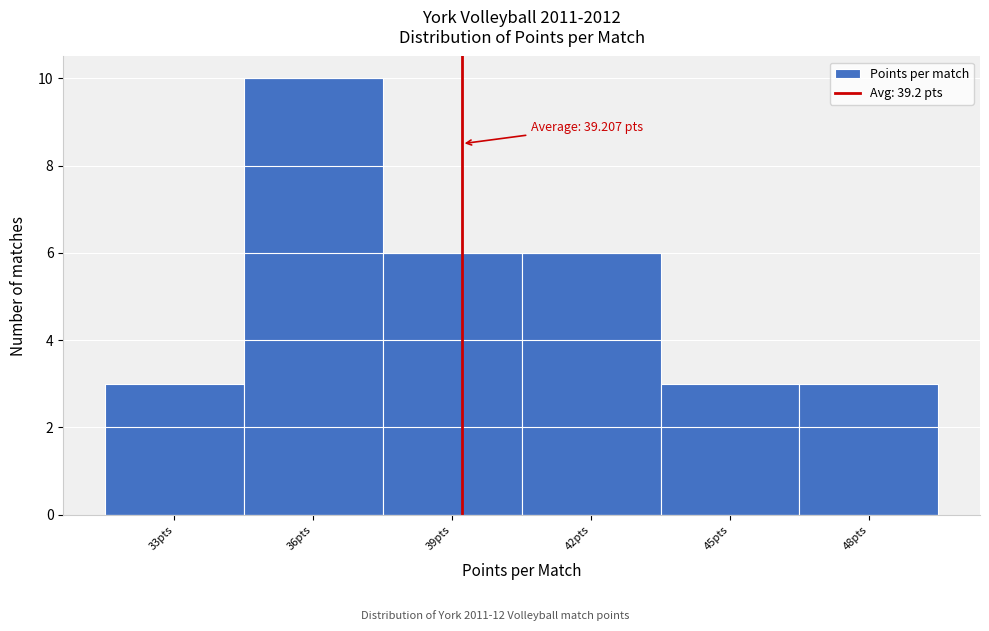

Which range on the x-axis has the tallest bar?

34.5 to 37.5